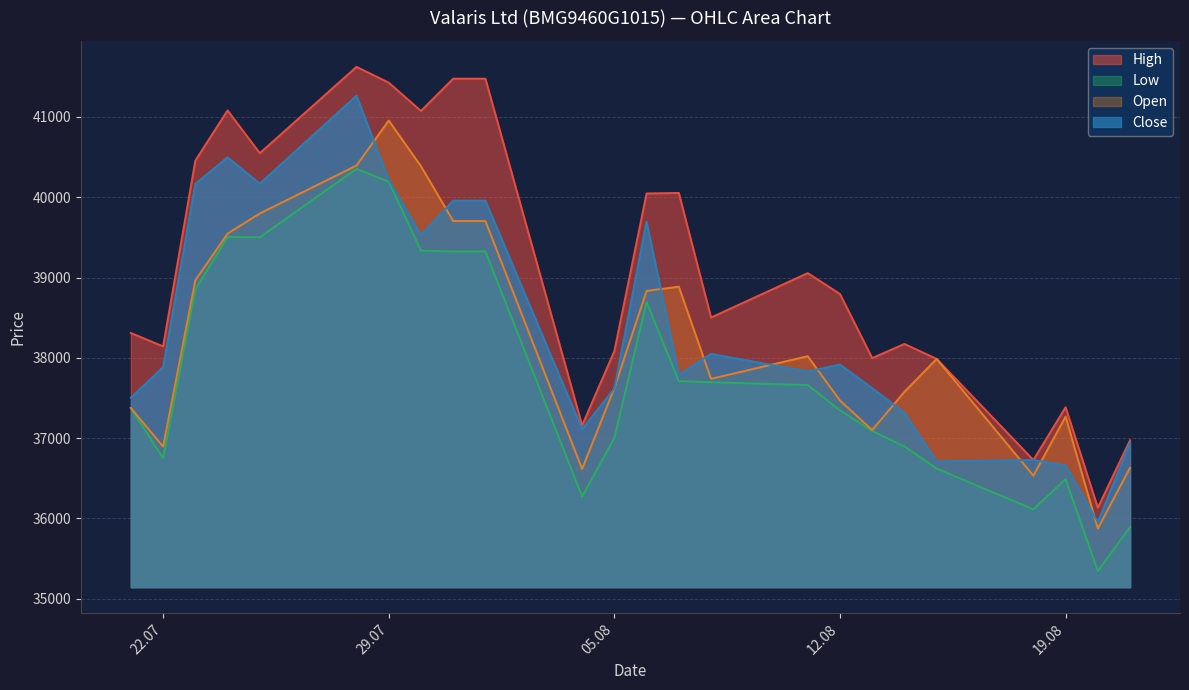

What is the total value across all series at 25.07.2025?

160018